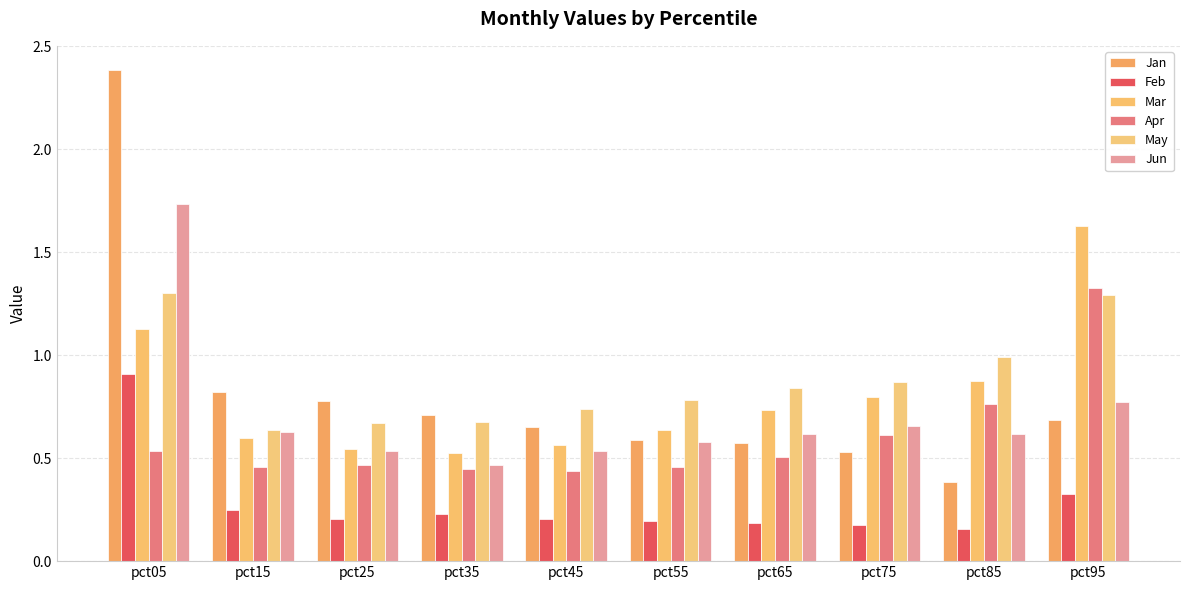

True or false: Apr has a value of 0.4 at pct45.

True